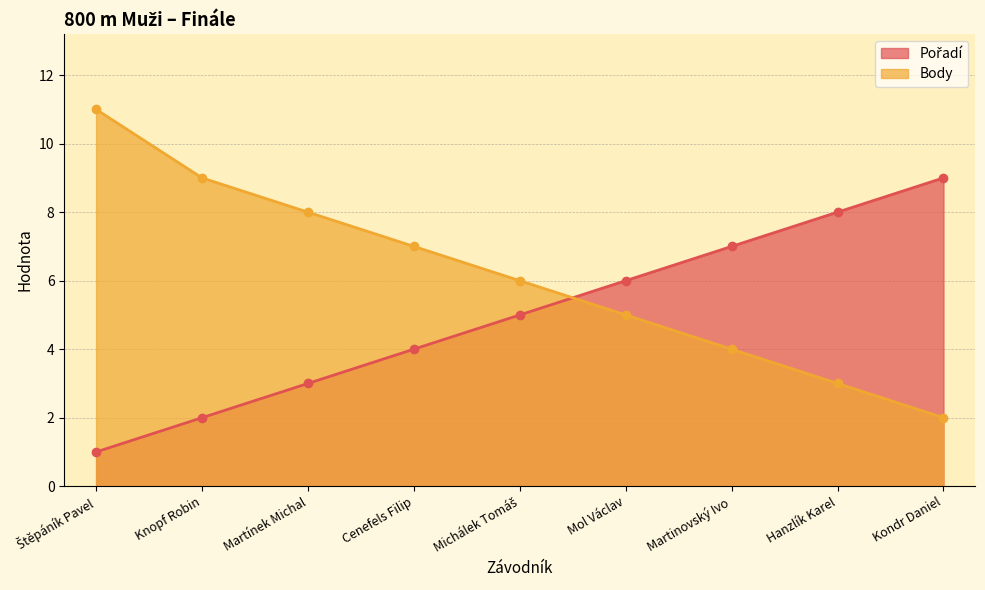

Rank the series at Martinovský Ivo from highest to lowest value.

Pořadí, Body